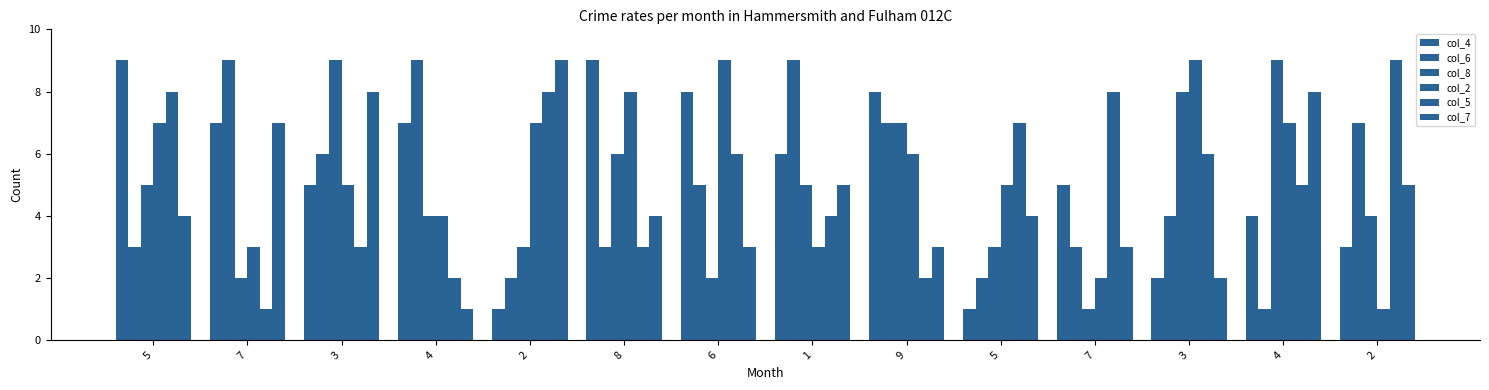

At which label does col_7 reach its minimum?

4